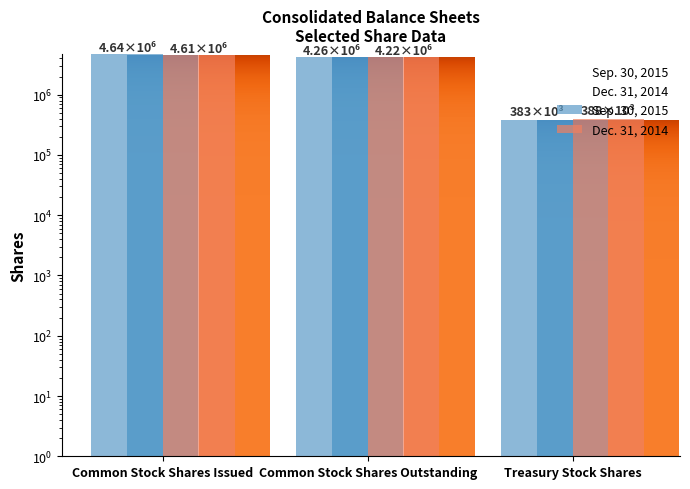

Which series changed the most between Common Stock Shares Outstanding and Treasury Stock Shares?

Sep. 30, 2015